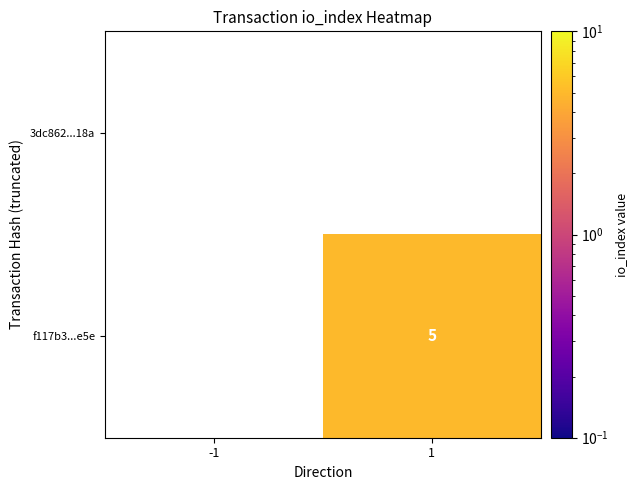

The f117b3...e5e series shows 3 at 1. True or false?

False